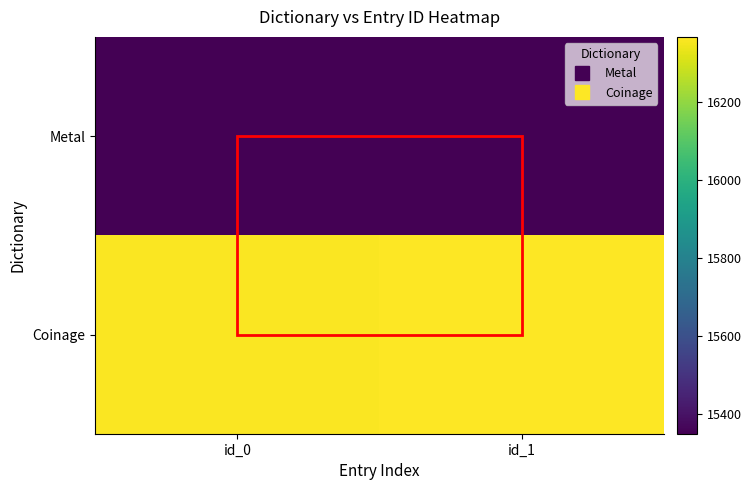

Rank the series by their average value, from highest to lowest.

Coinage, Metal